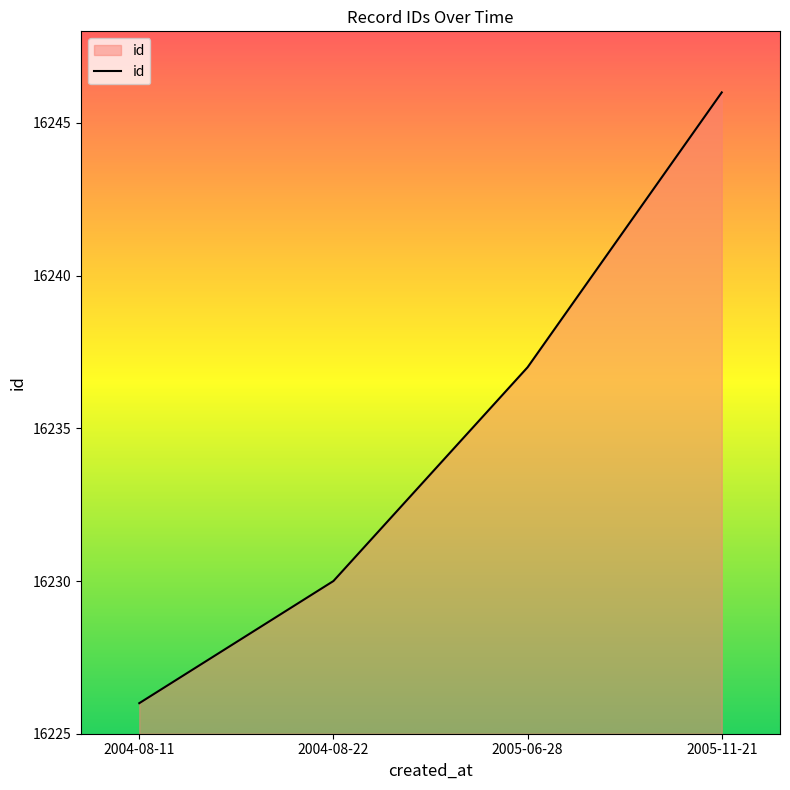

Which has a higher value, 2005-06-28 or 2004-08-22?

2005-06-28